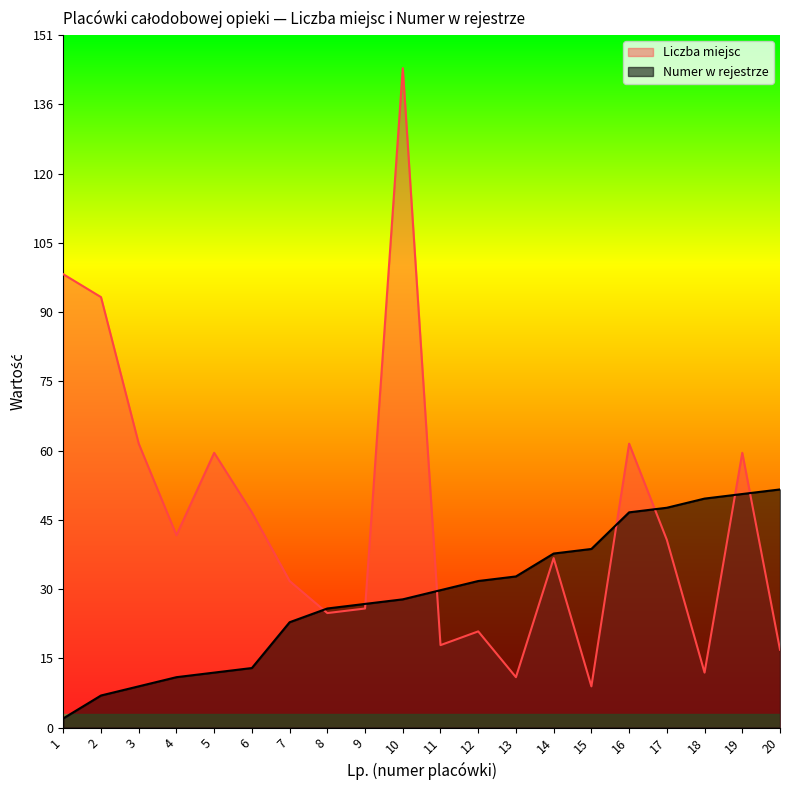

What is the difference between the highest and lowest values at 18?

38